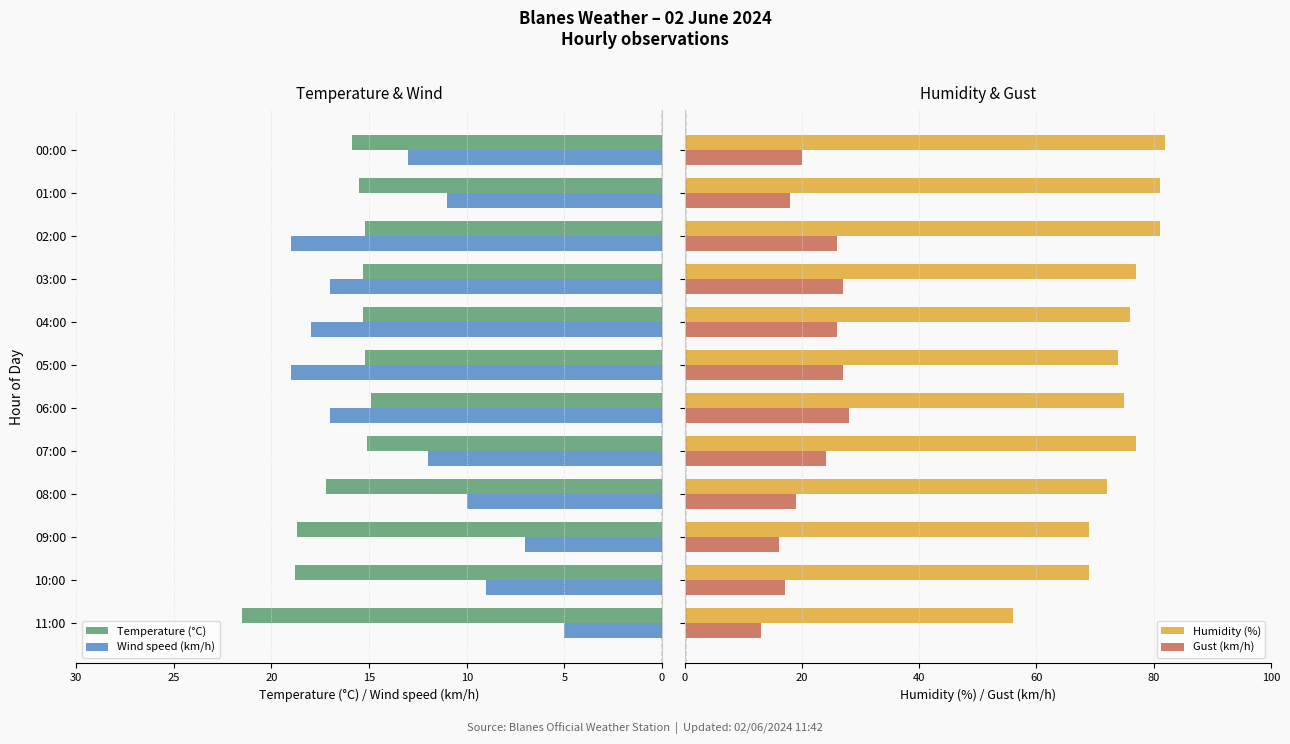

What is the lowest value of the Humidity (%) series?

56